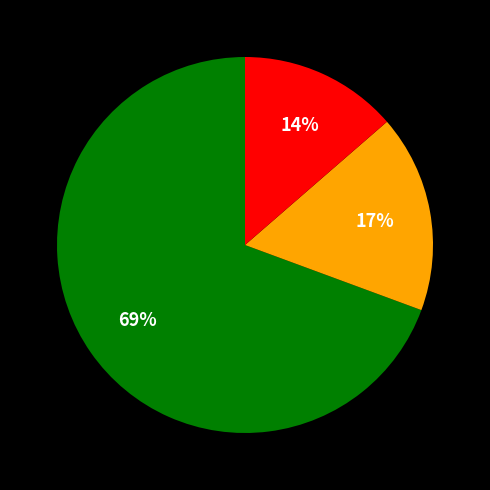

Is there a majority slice in this chart?

Yes